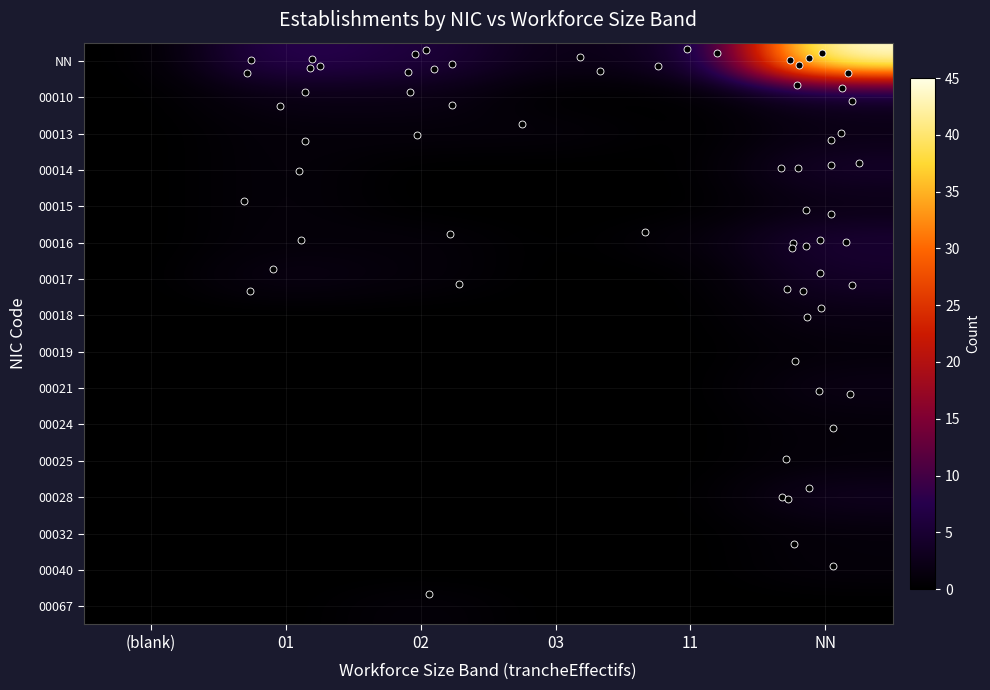

How many series are shown in this chart?

16